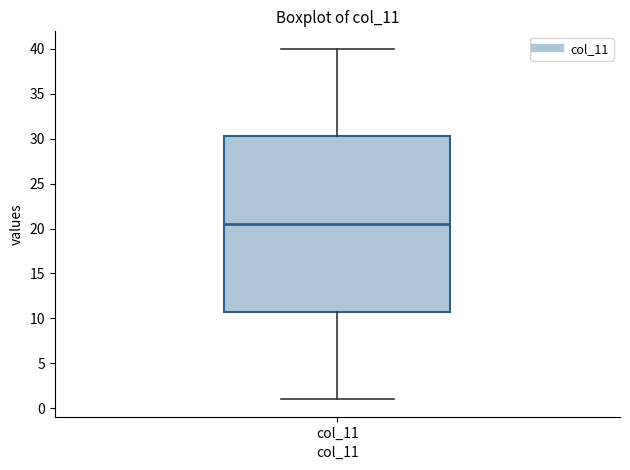

Transcribe this box plot: give where the median line is, the range the box spans, and where the two whiskers end, as read against the y-axis. The values are not printed on the chart, so give them approximately, as read against the axis.

median 20.5, box 11.0 to 30.5, whiskers 1.0 to 40.0